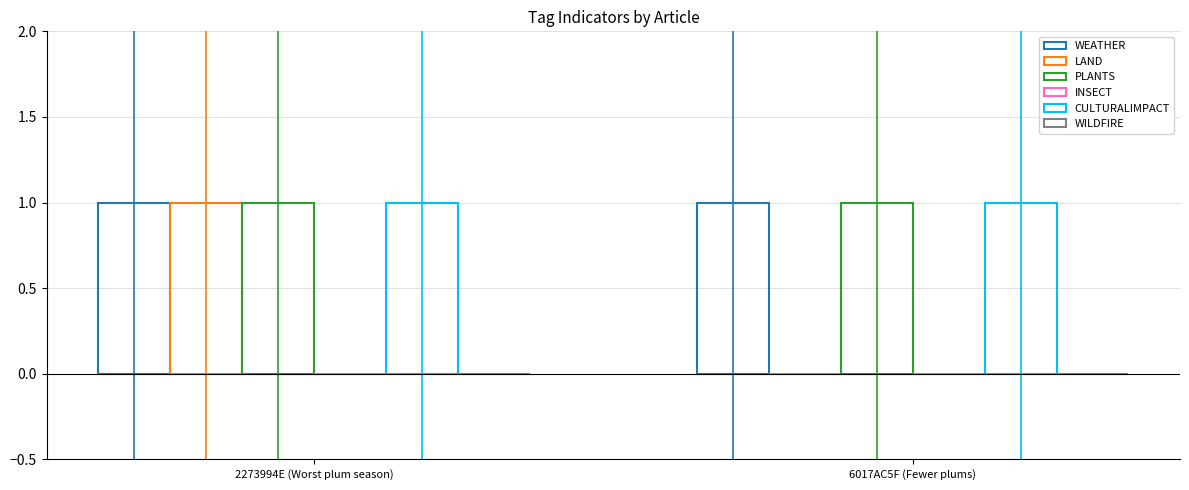

How many groups of bars are there?

2